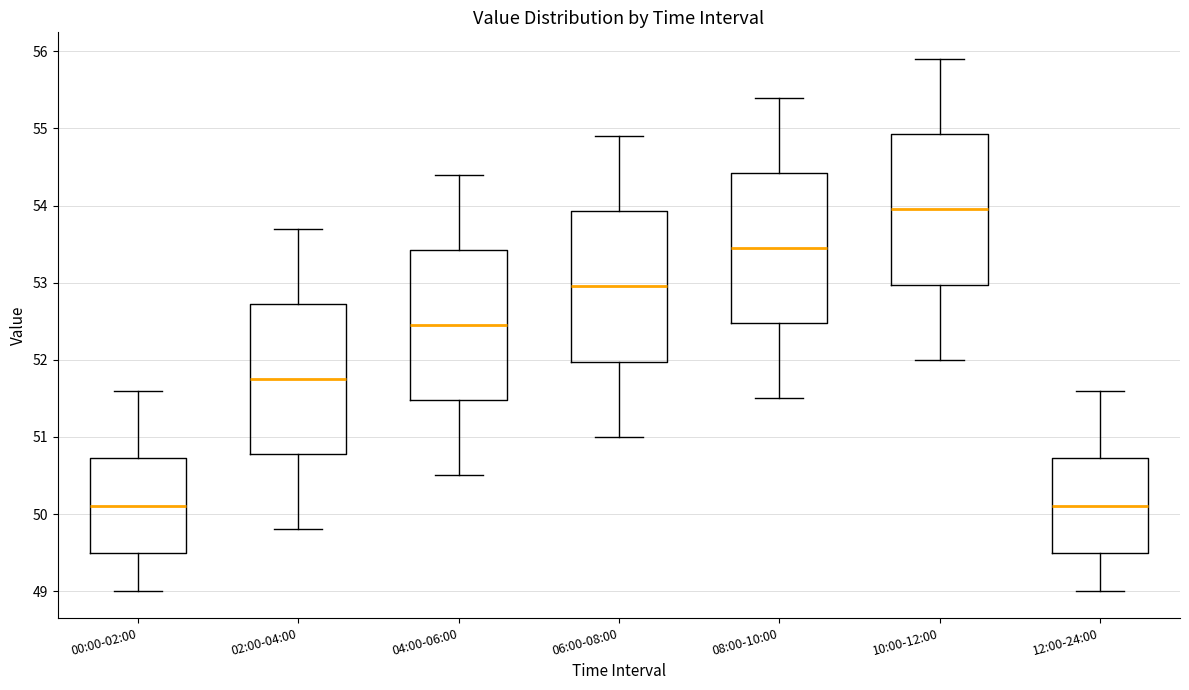

Reading left to right, read every box against the y-axis: the position of its median line, the range the box covers, and the ends of its whiskers. The values are not printed on the chart, so give them approximately, as read against the axis.

00:00-02:00: median 50.1, box 49.5 to 50.7, whiskers 49.0 to 51.6
02:00-04:00: median 51.8, box 50.8 to 52.7, whiskers 49.8 to 53.7
04:00-06:00: median 52.5, box 51.5 to 53.4, whiskers 50.5 to 54.4
06:00-08:00: median 53.0, box 52.0 to 53.9, whiskers 51.0 to 54.9
08:00-10:00: median 53.5, box 52.5 to 54.4, whiskers 51.5 to 55.4
10:00-12:00: median 54.0, box 53.0 to 54.9, whiskers 52.0 to 55.9
12:00-24:00: median 50.1, box 49.5 to 50.7, whiskers 49.0 to 51.6